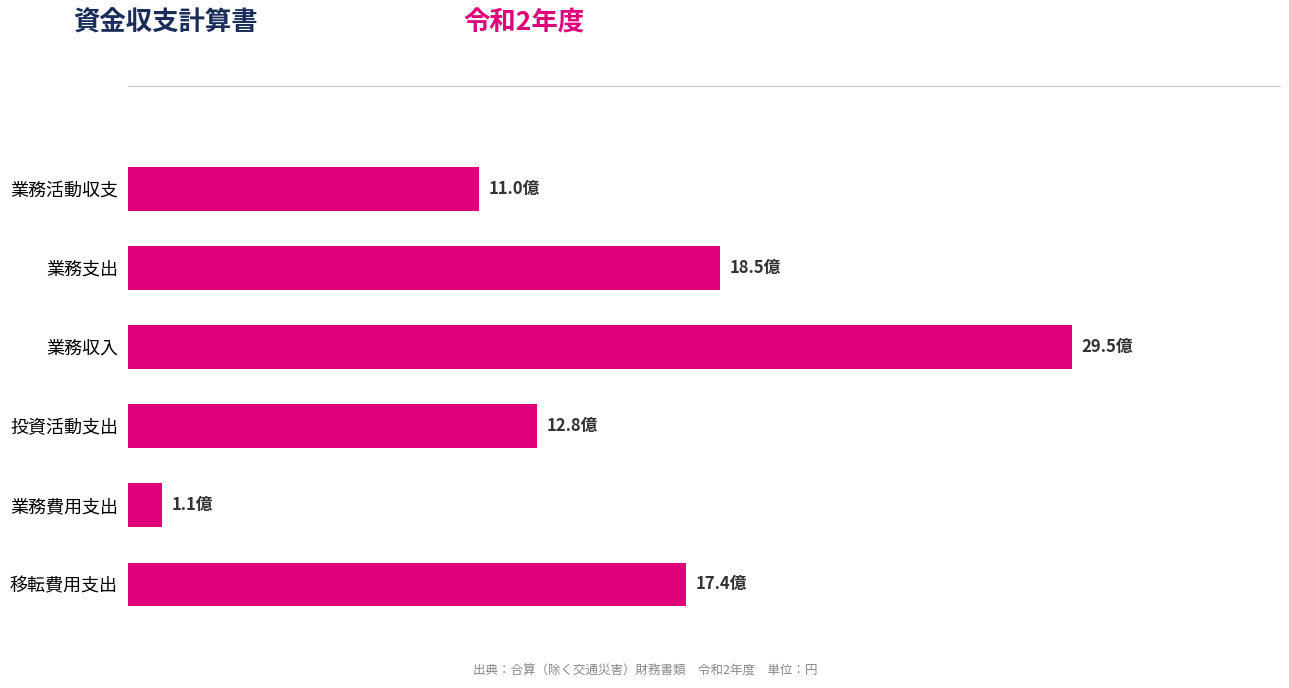

Are the bars grouped side by side (vs. stacked)?

No